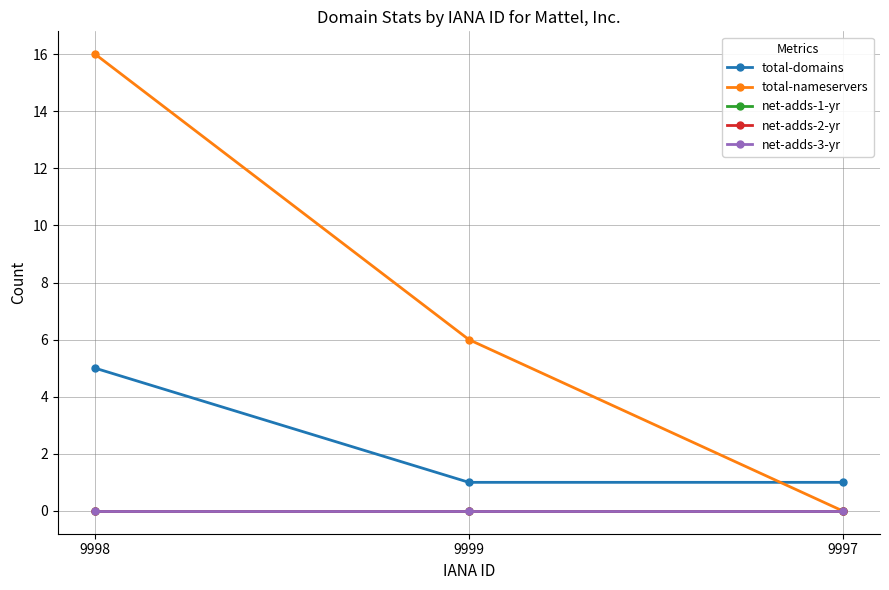

Does the chart have visible grid lines?

Yes